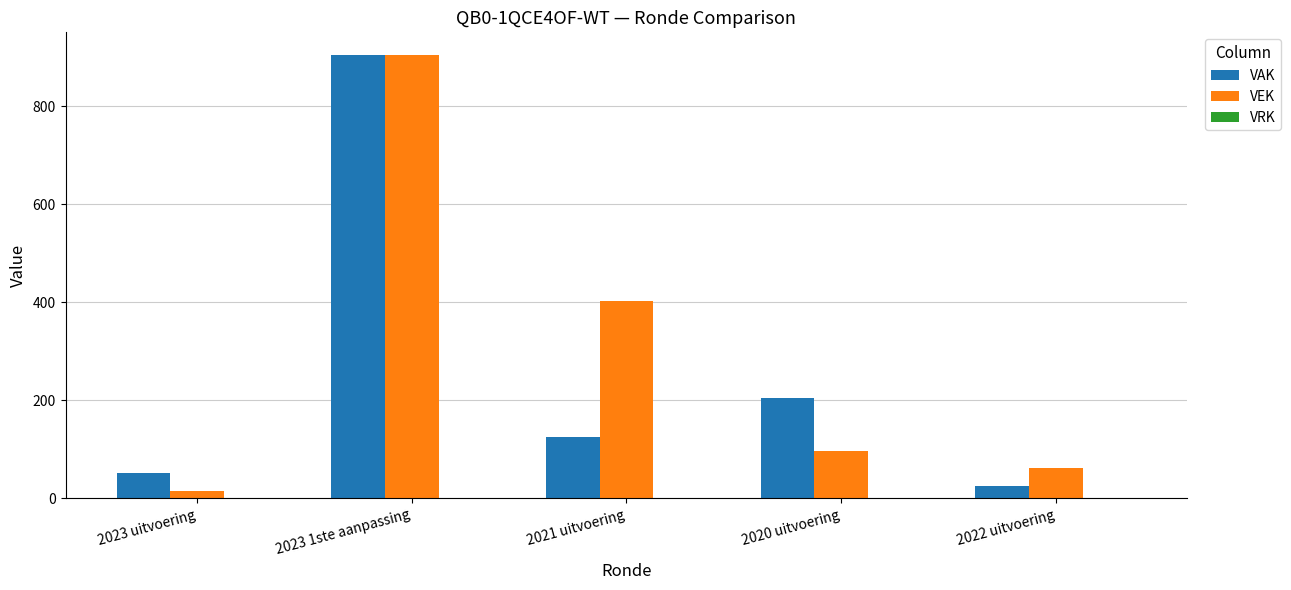

Which label corresponds to the smallest value in the chart?

2023 uitvoering